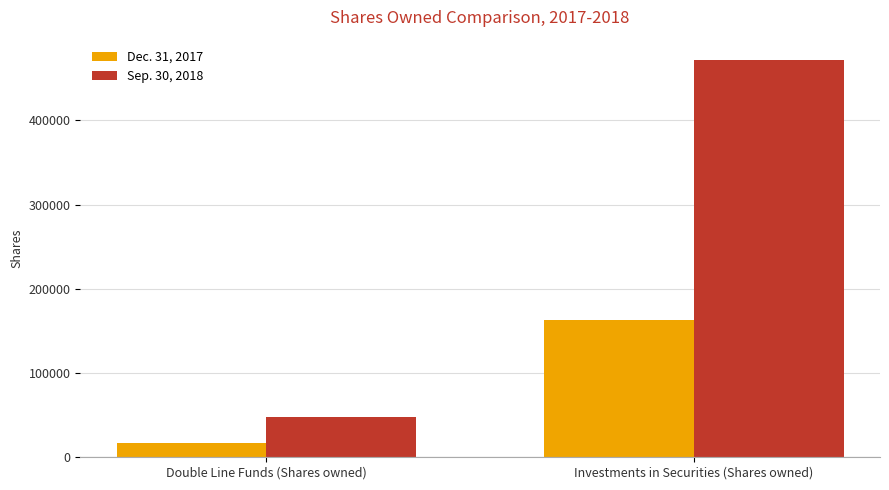

True or false: Sep. 30, 2018 has a value of 21130.3 at Double Line Funds (Shares owned).

False